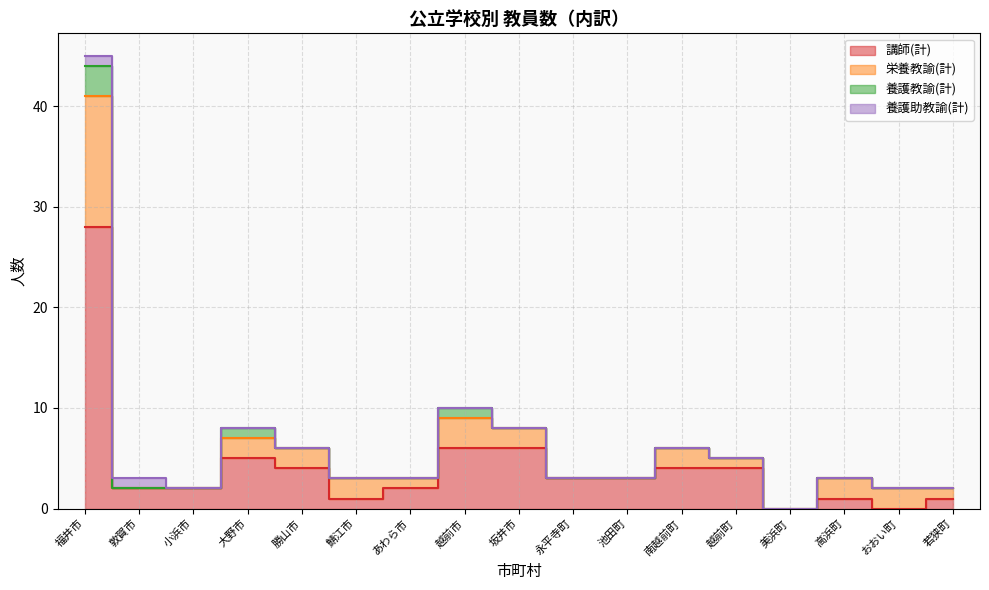

How many distinct data groups are displayed?

4